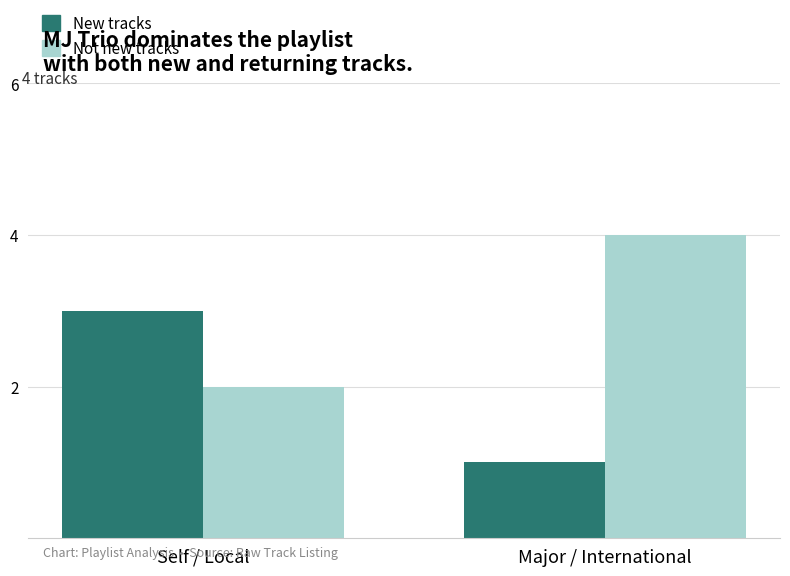

Reading left to right, extract all data points from this chart.

New tracks: Self / Local=3	Major / International=1
Not new tracks: Self / Local=2	Major / International=4